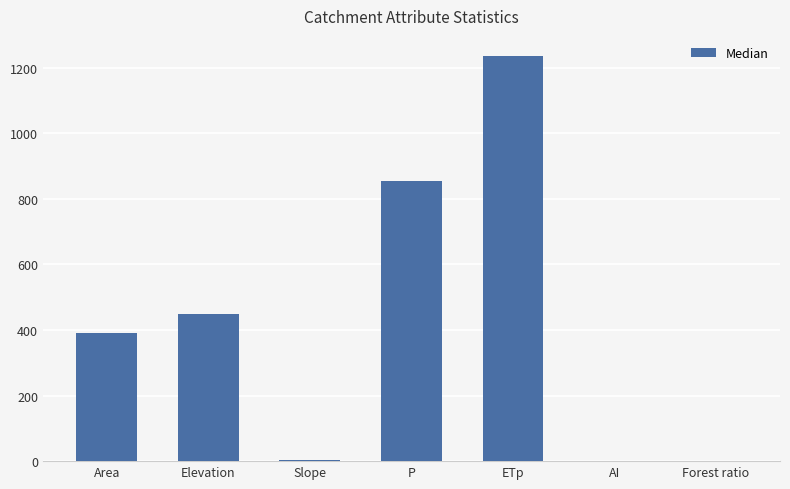

What is the sum of all values?

2934.9